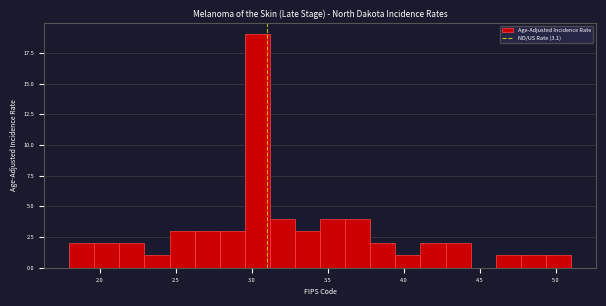

Read against the x-axis, roughly where is the centre of the tallest bar?

3.05